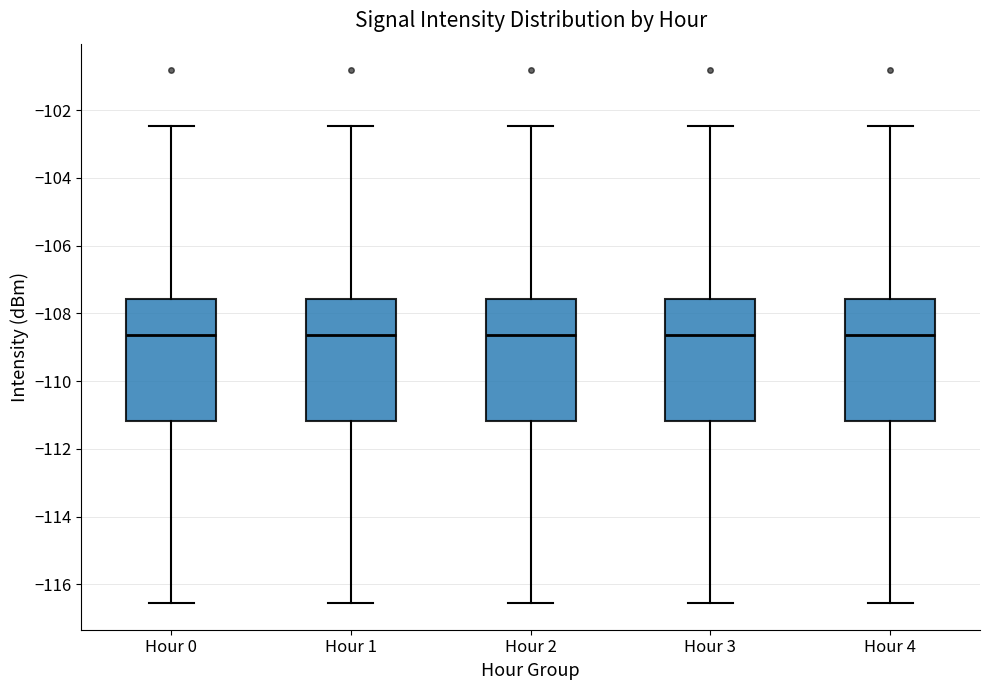

Reading left to right, transcribe this box plot: for each box, give where its median line is, the range the box spans, and where its two whiskers end, as read against the y-axis. The values are not printed on the chart, so give them approximately, as read against the axis.

Hour 0: median -108.6, box -111.2 to -107.6, whiskers -116.6 to -102.4
Hour 1: median -108.6, box -111.2 to -107.6, whiskers -116.6 to -102.4
Hour 2: median -108.6, box -111.2 to -107.6, whiskers -116.6 to -102.4
Hour 3: median -108.6, box -111.2 to -107.6, whiskers -116.6 to -102.4
Hour 4: median -108.6, box -111.2 to -107.6, whiskers -116.6 to -102.4